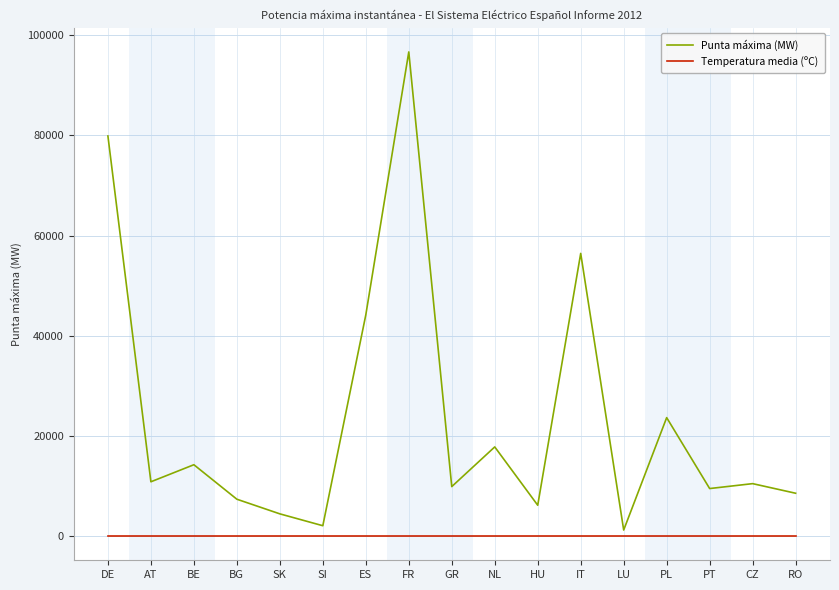

Which series has the largest range (max minus min)?

Punta máxima (MW)